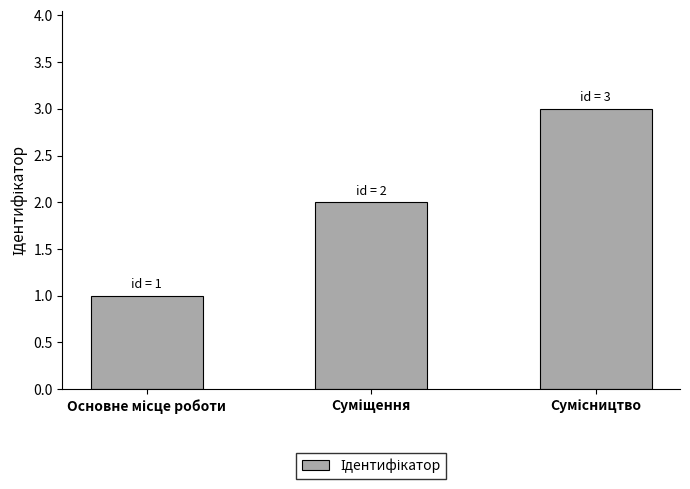

How many values are between 1 and 3?

3